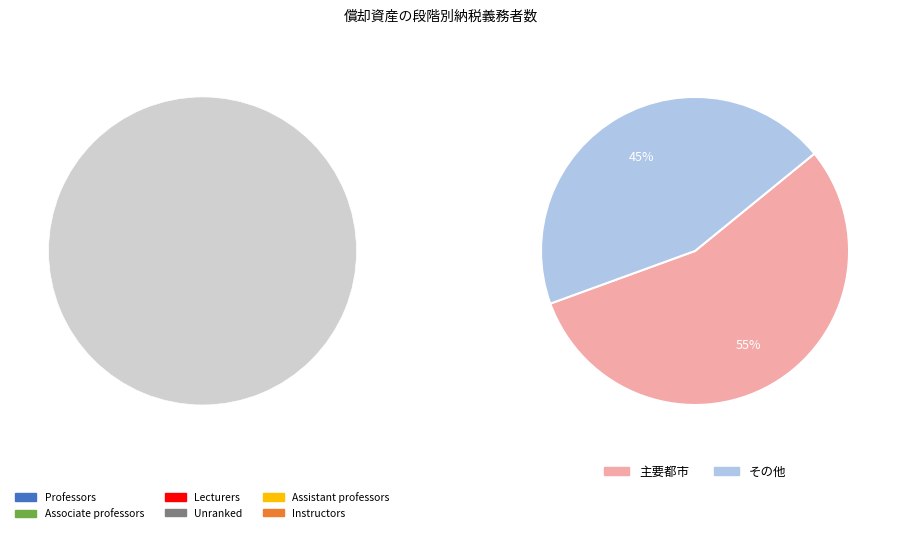

The 和歌山 slice represents 13% of the pie. True or false?

False